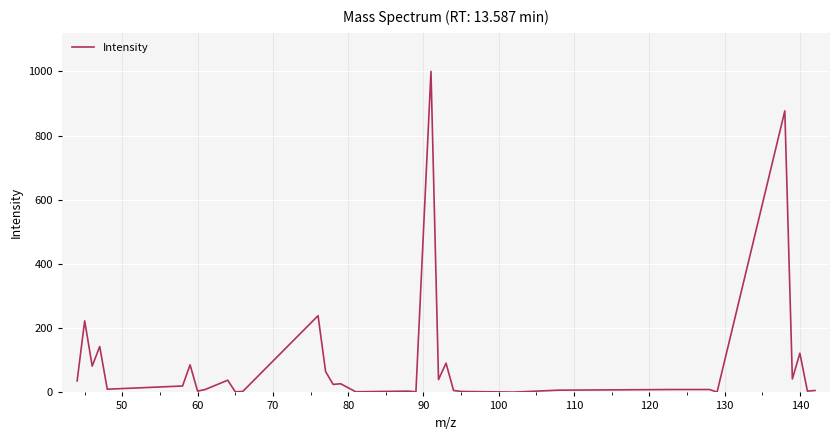

What is the difference between the maximum and minimum values?

999